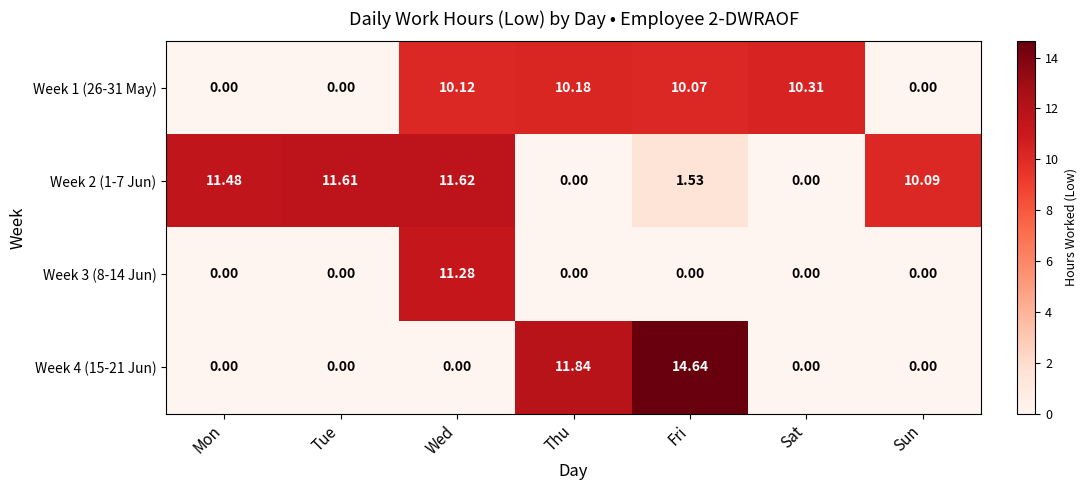

Is the value of Week 3 (8-14 Jun) at Tue greater than the value of Week 2 (1-7 Jun) at Sun?

No